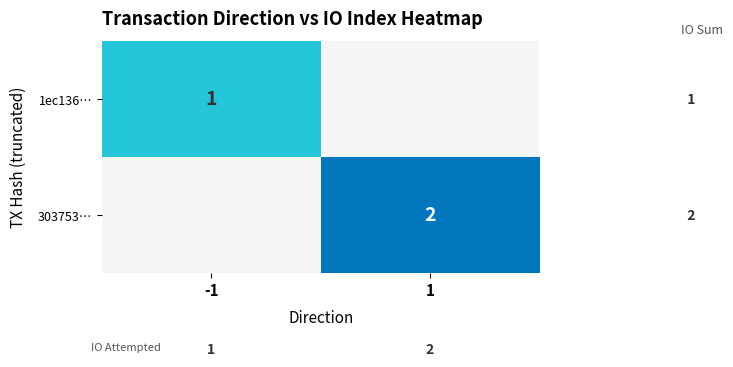

The value of 303753… at 1 is 3. True or false?

False